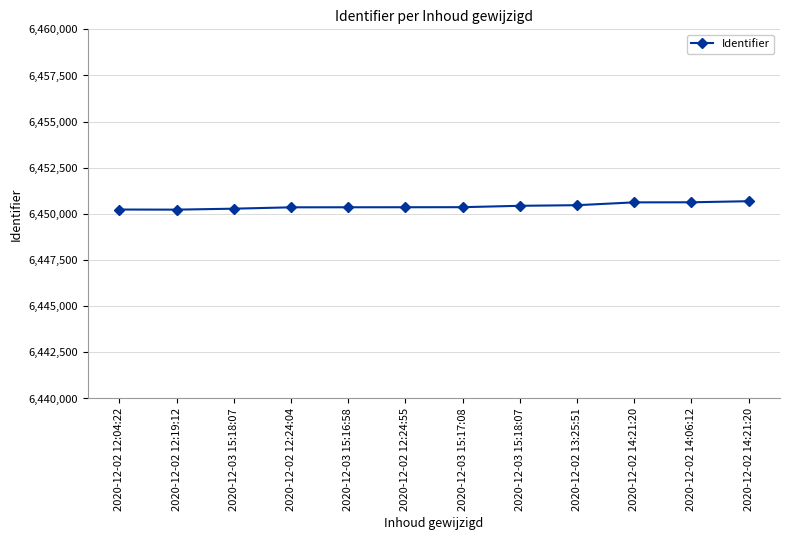

What is the label of the 8th point from the right?

2020-12-03 15:16:58